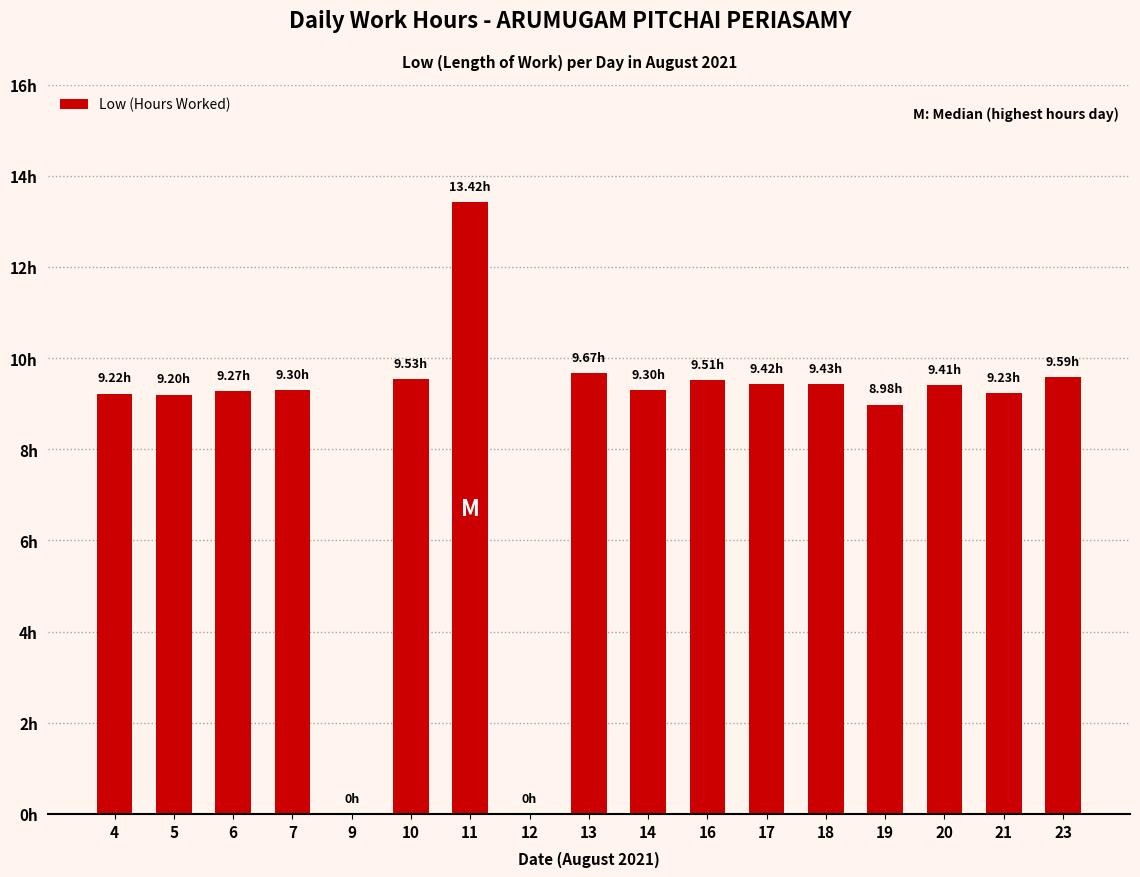

The chart shows a value of 9.5 at 10. True or false?

True